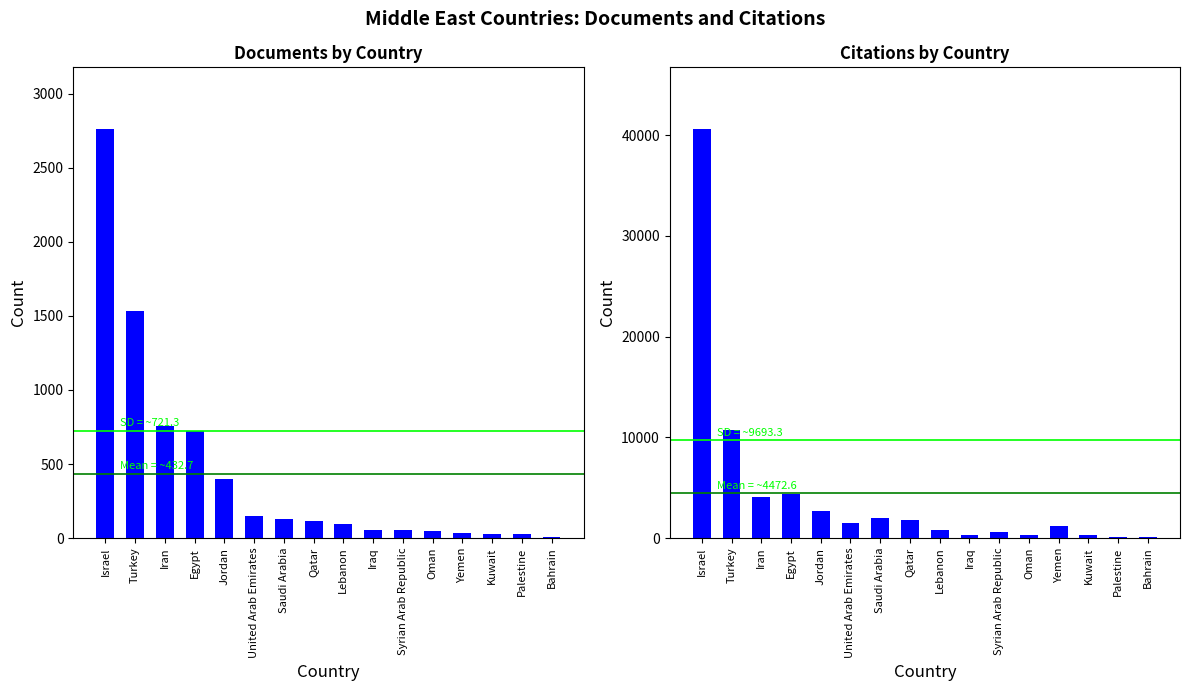

What position from the right is Yemen?

4